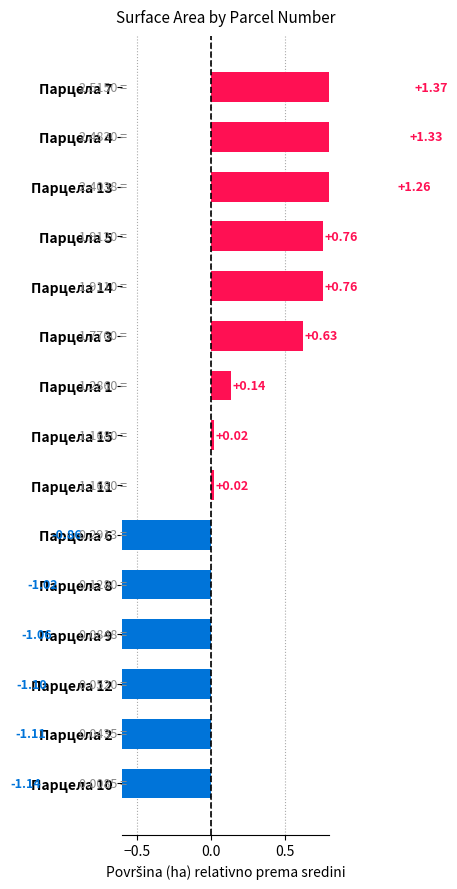

Are the bars grouped side by side (vs. stacked)?

No